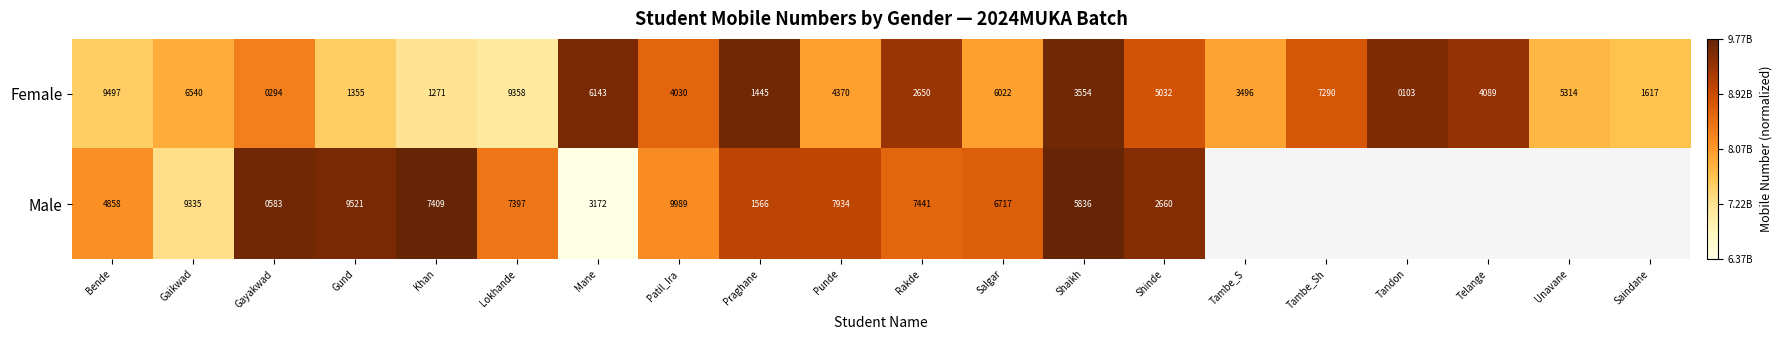

At which label does Female reach its peak?

Bende